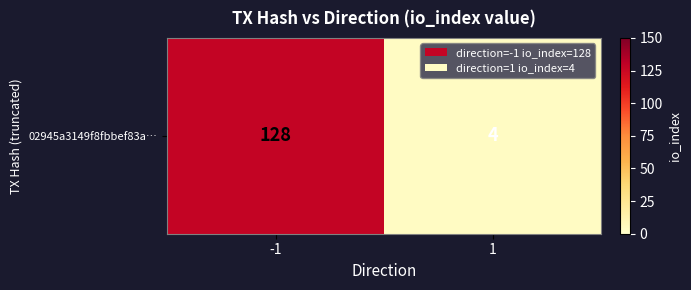

At which category does the chart reach its peak across all series?

-1